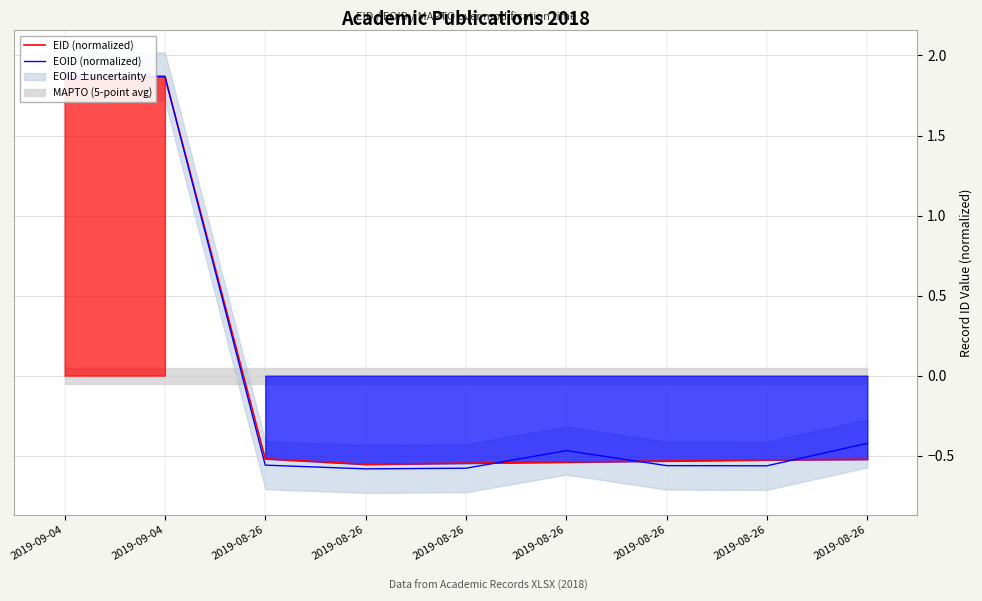

Does the chart have visible grid lines?

Yes